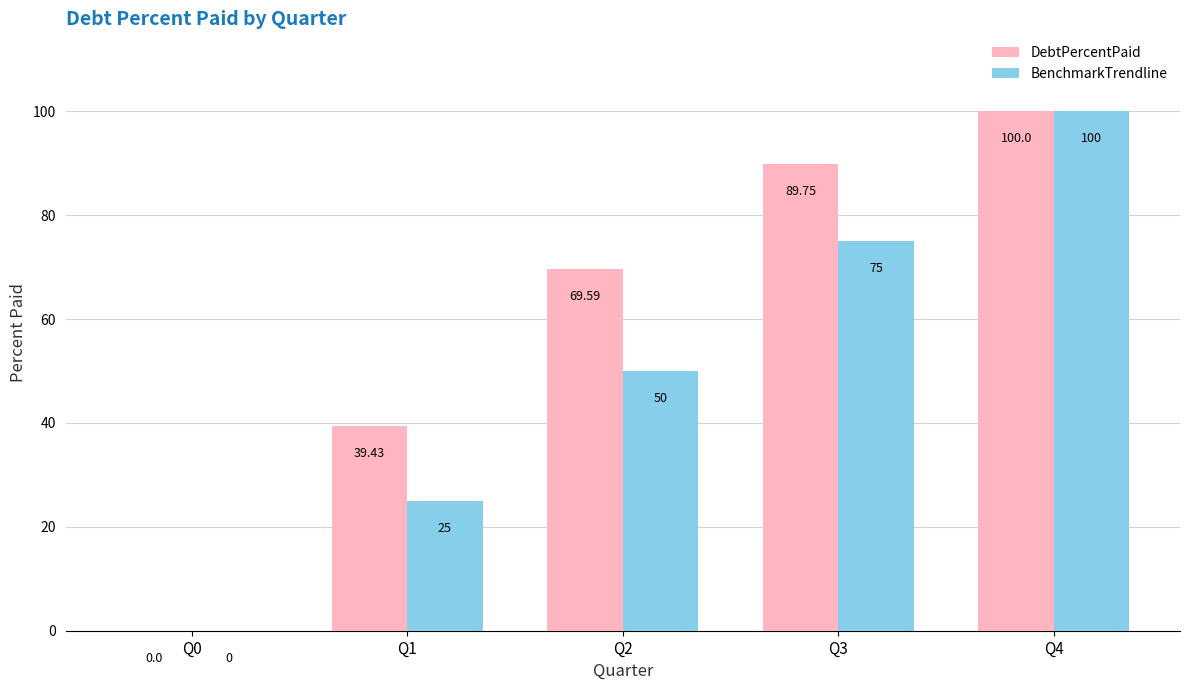

What is the sum of all DebtPercentPaid values?

298.8